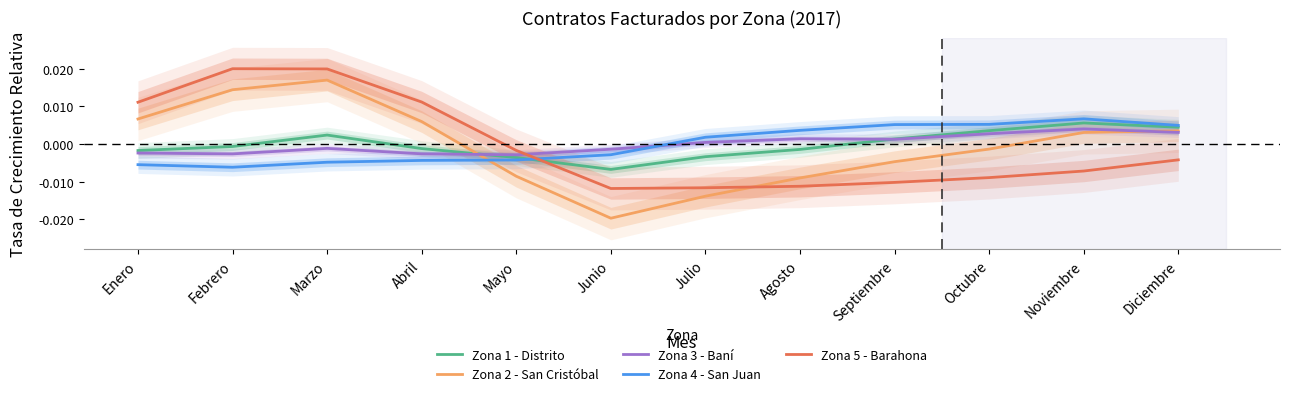

At which category does the chart reach its minimum across all series?

Junio